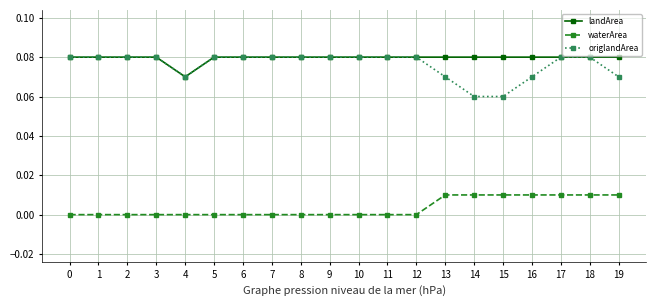

Count the number of data series in this chart.

3